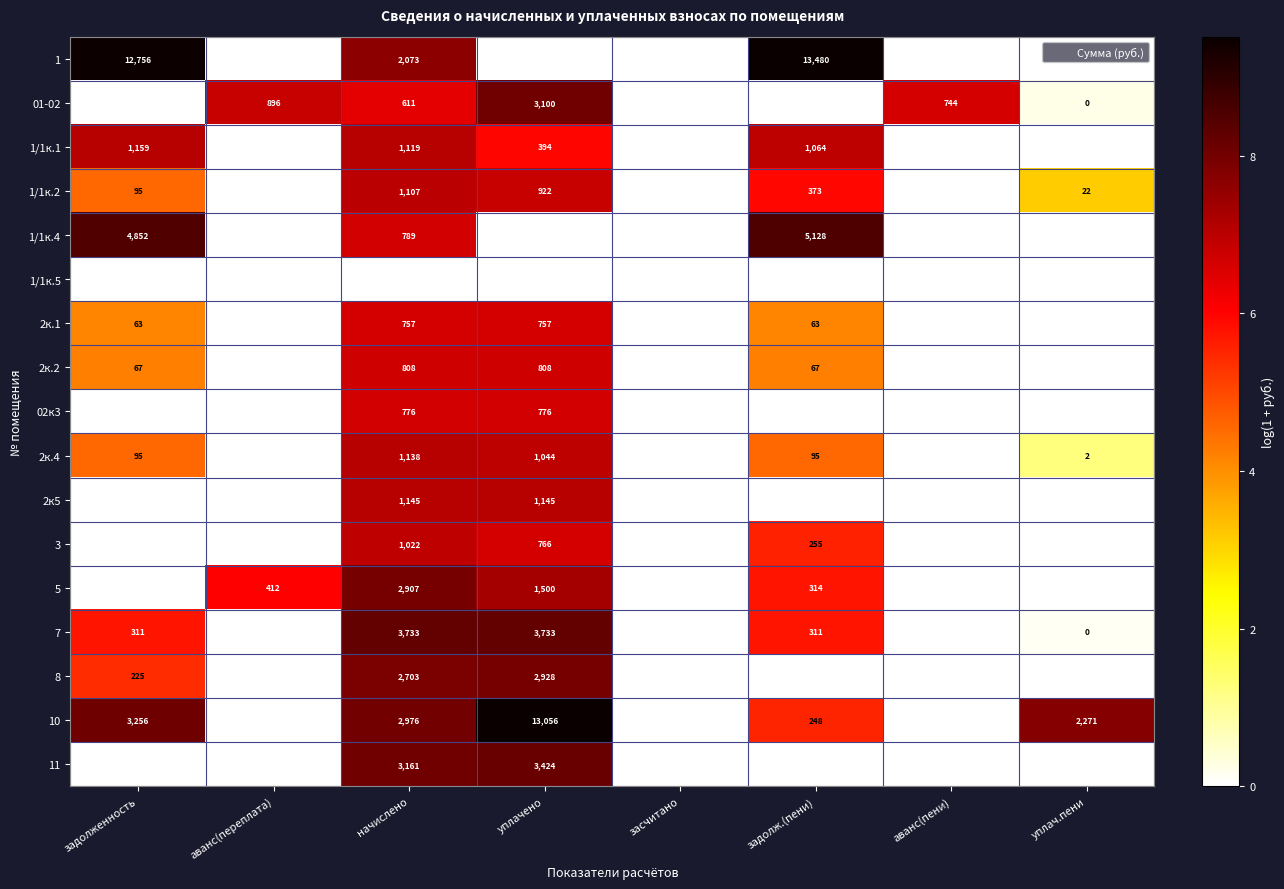

Count the number of data series in this chart.

17